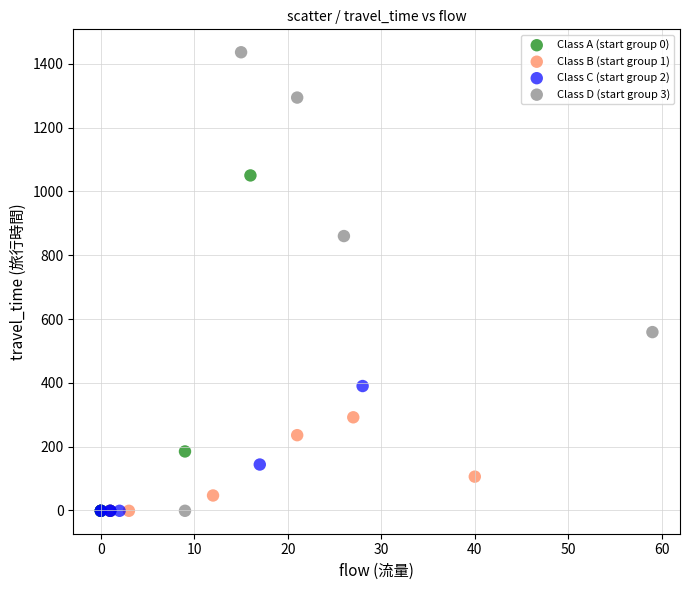

Which series reaches the maximum Y coordinate?

Class D (start group 3)